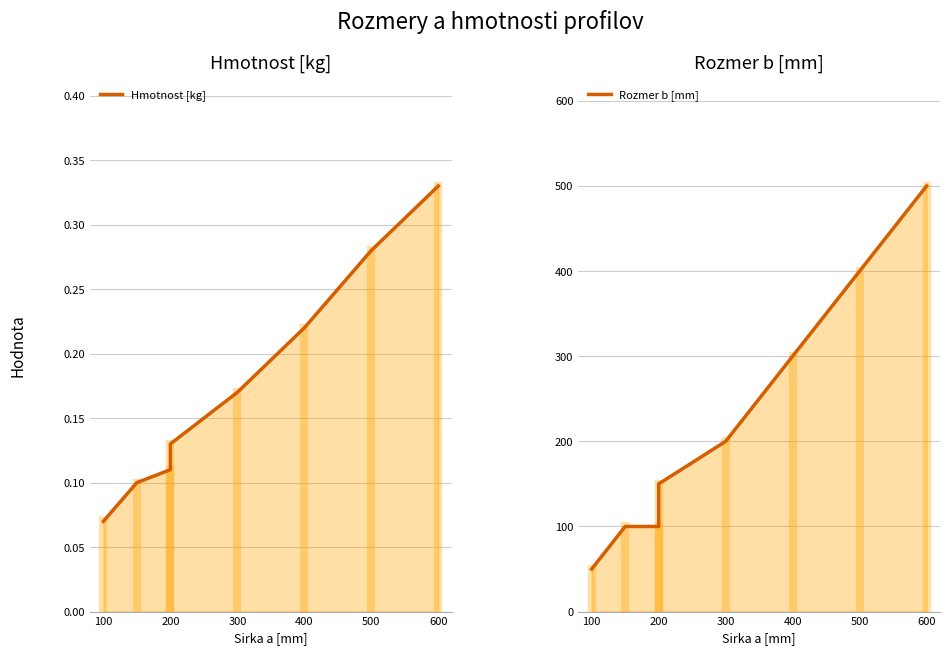

The value of Rozmer b [mm] at 600 is 719.2. True or false?

False